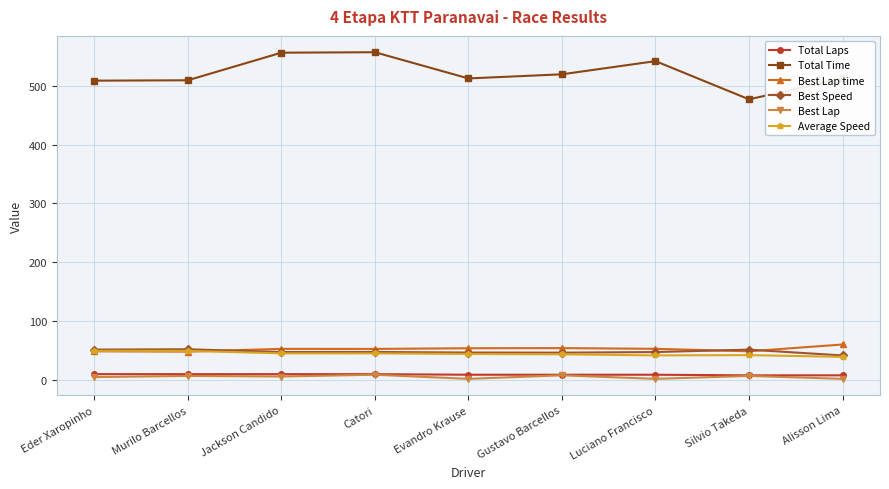

Which series has the widest spread of values?

Total Time